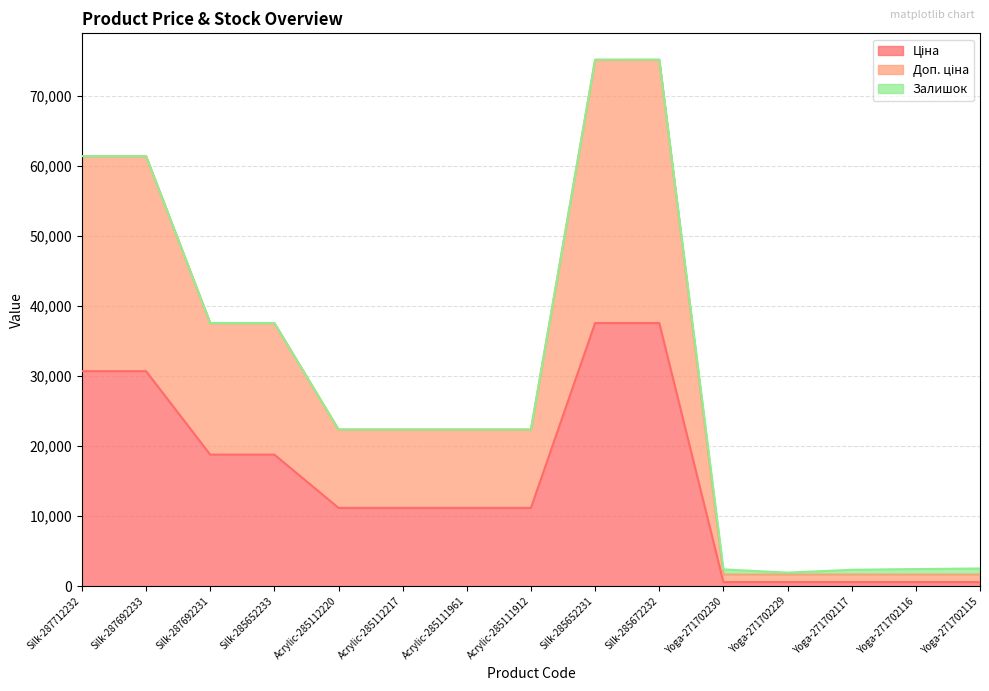

Read the Ціна value at Yoga-271702116.

589.9